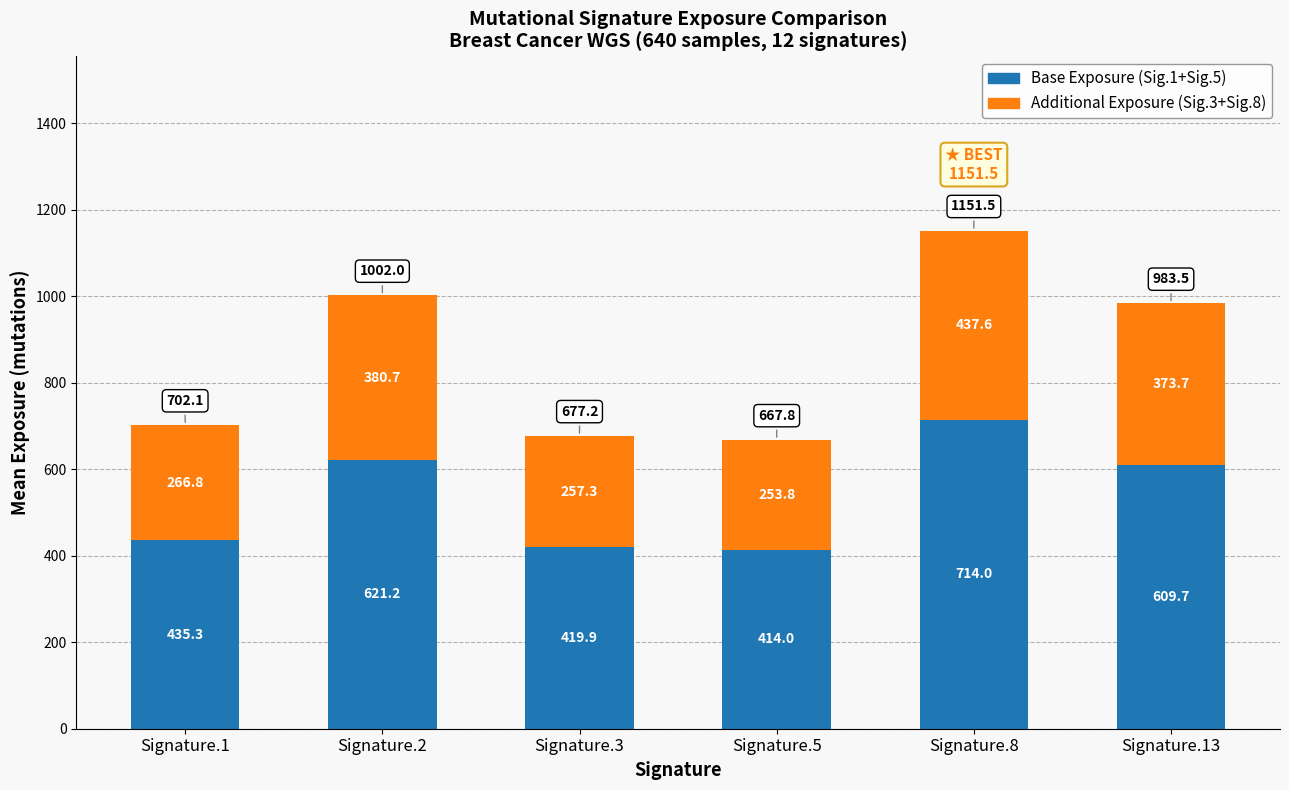

What is the lowest value of the Base Exposure (Sig.1+Sig.5) series?

414.0